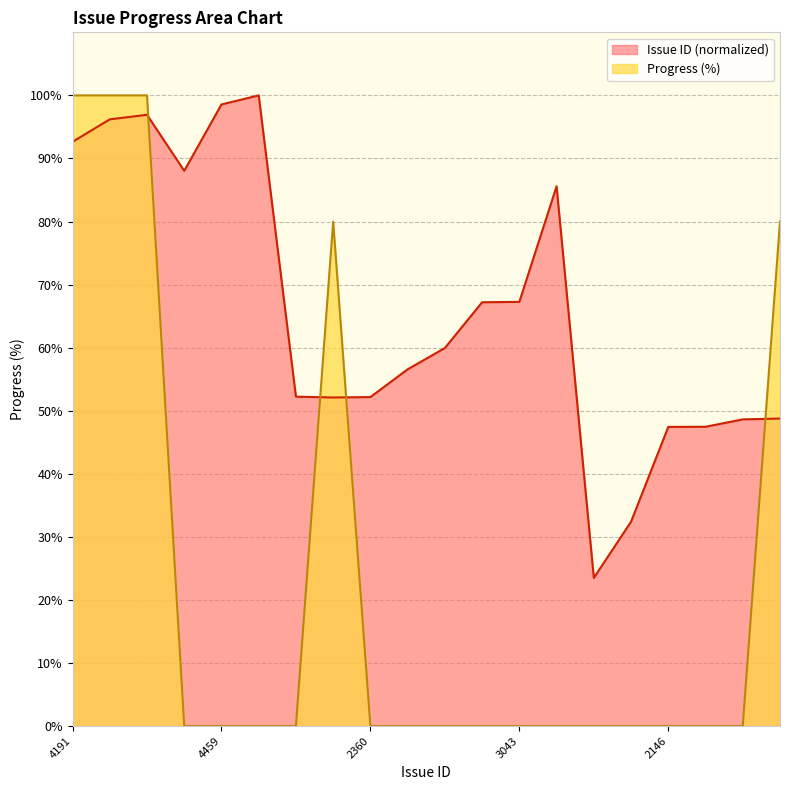

The value of issue_id at 4459 is 64.3. True or false?

False